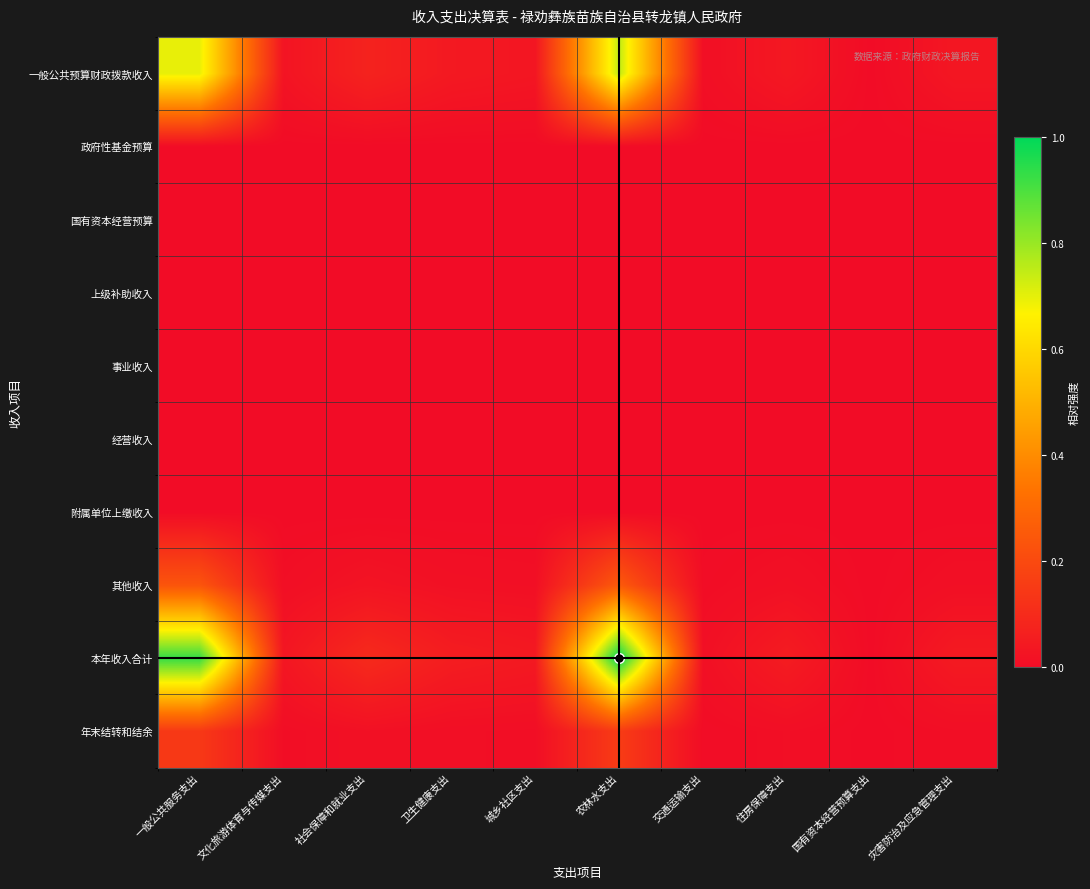

Which series has the largest range (max minus min)?

本年收入合计